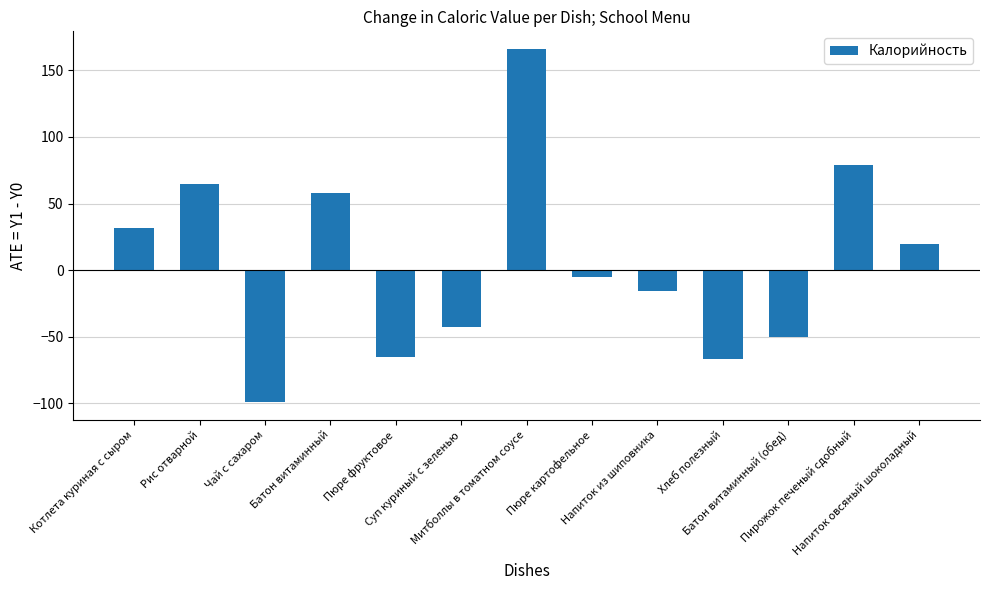

Reading left to right, list all the values displayed in this chart.

32	65	-99	58	-65	-43	166	-5	-16	-67	-50	79	20